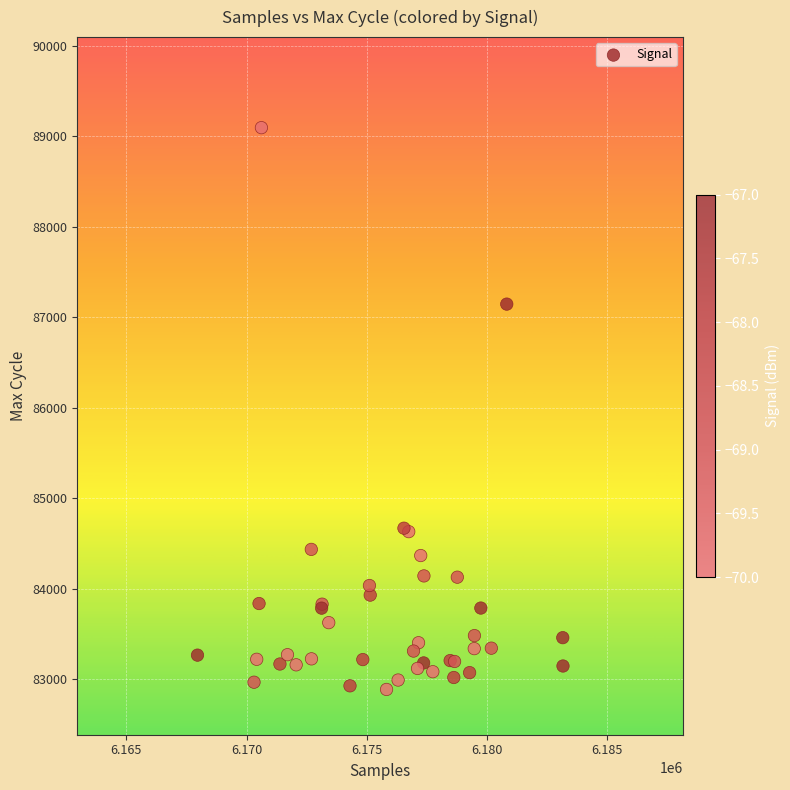

What Y value in the scatter plot is closest to 85990?

87144